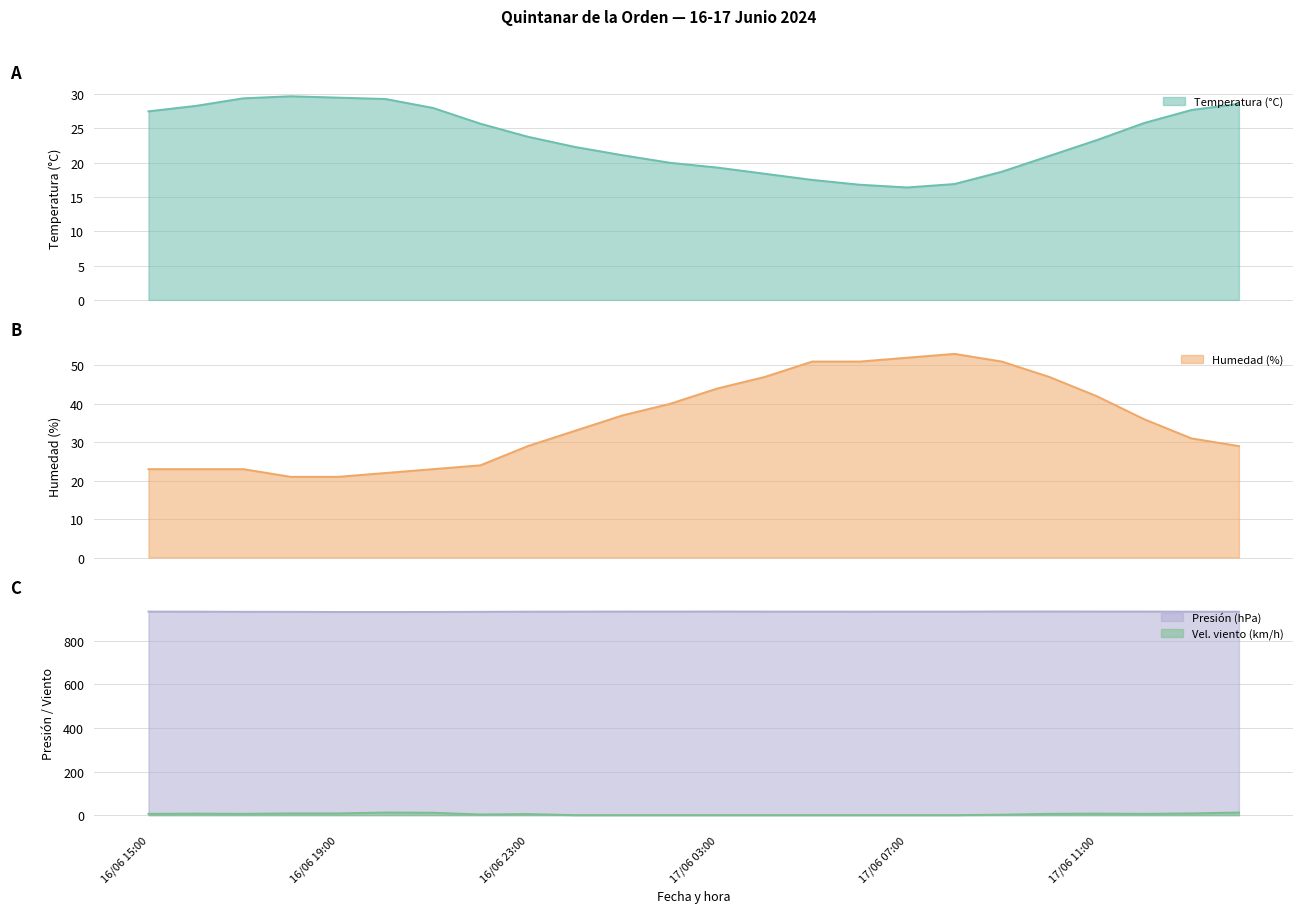

What is the average value of the Temperatura (°C) series?

23.5